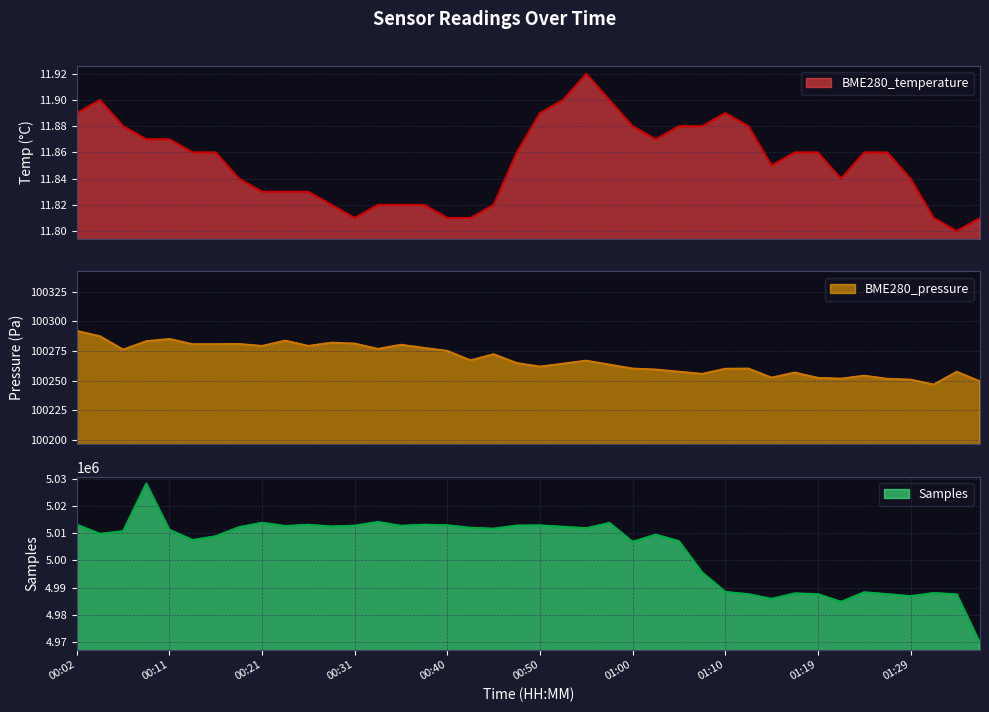

Which series changed the most between 00:19 and 00:23?

Samples